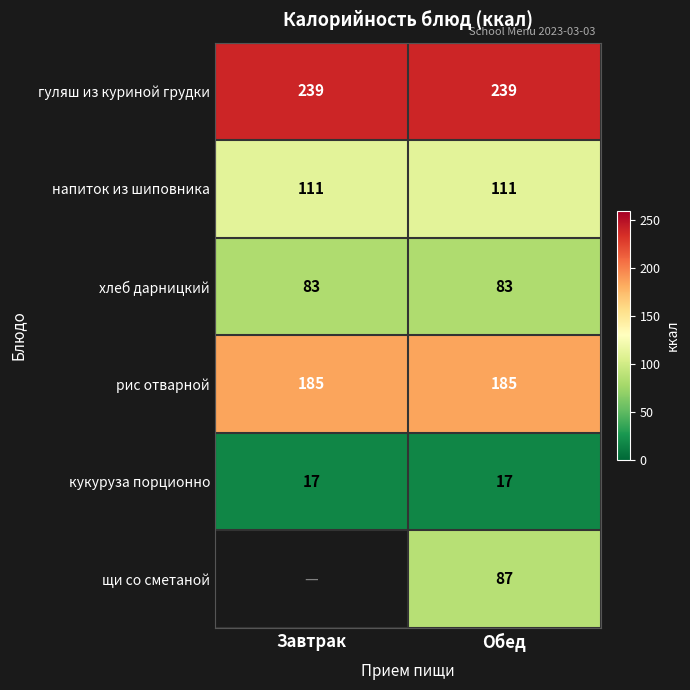

What is the approximate value of кукуруза порционно at Завтрак?

17